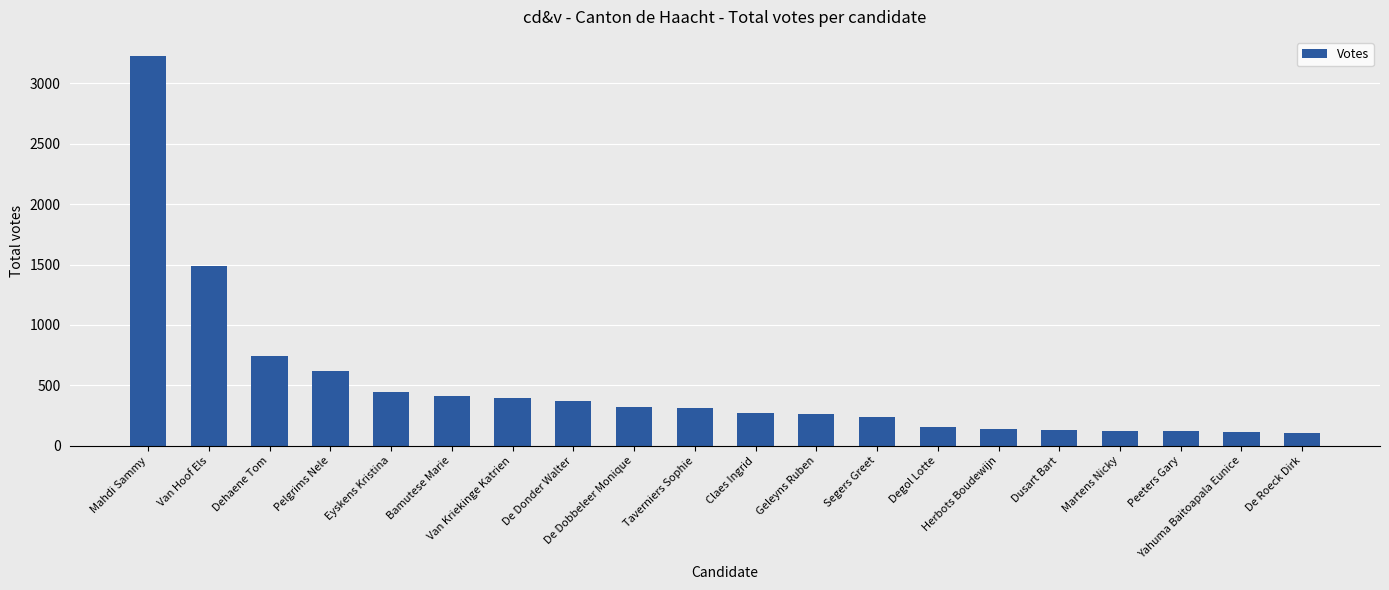

What is the difference between the second highest and minimum values?

1383